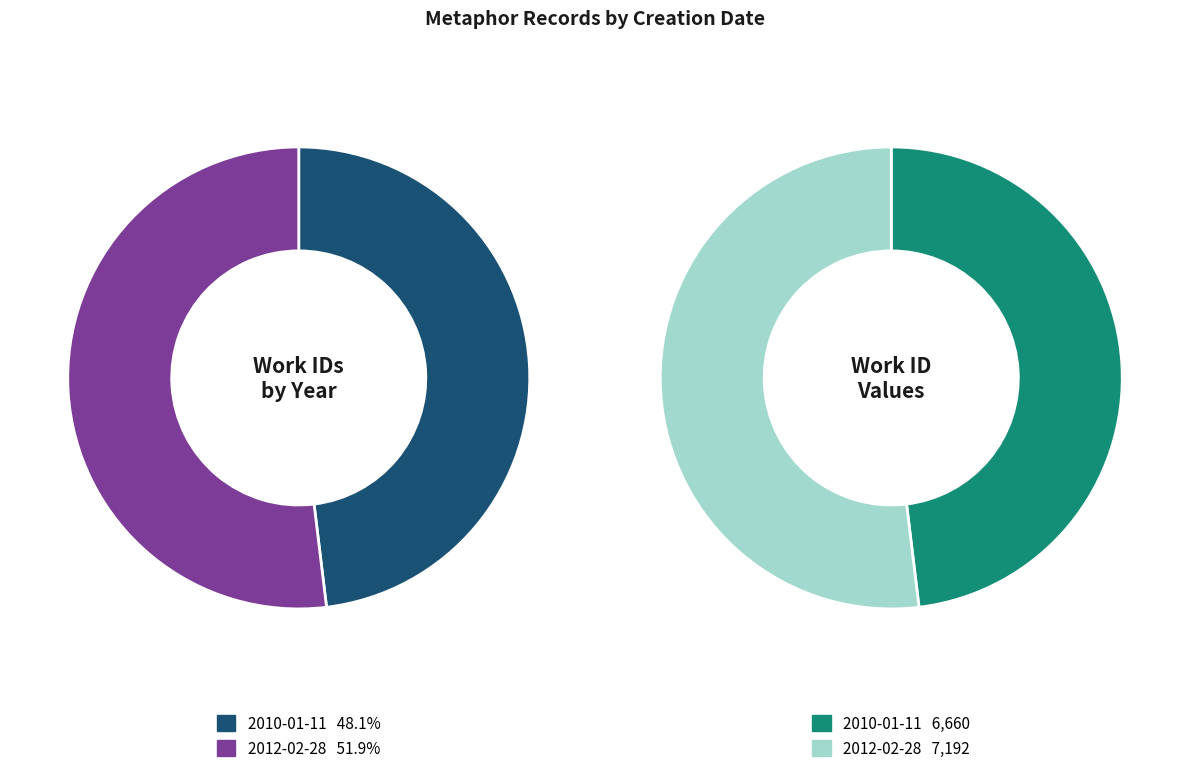

Which has a higher value, 2010-01-11 or 2012-02-28?

2012-02-28